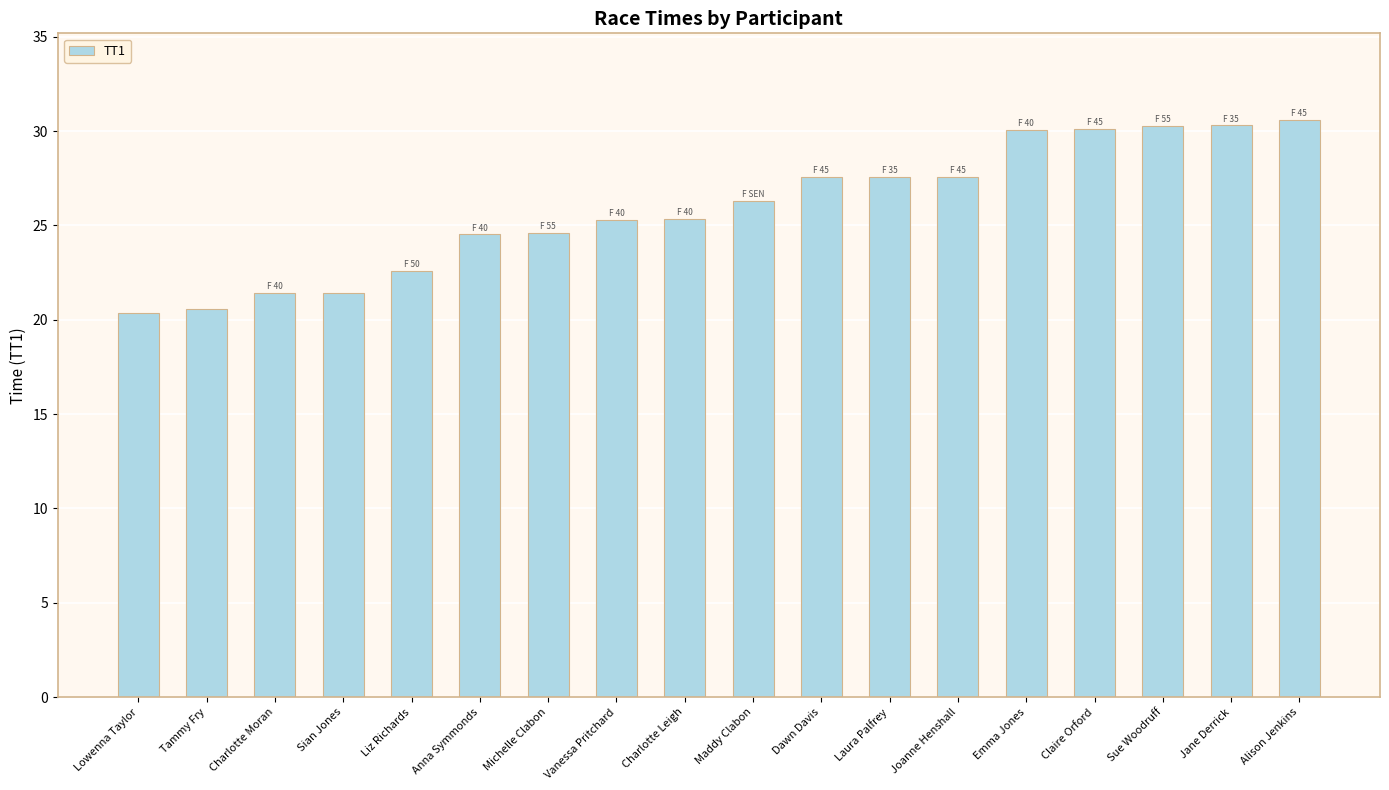

Does the chart contain stacked bars?

No